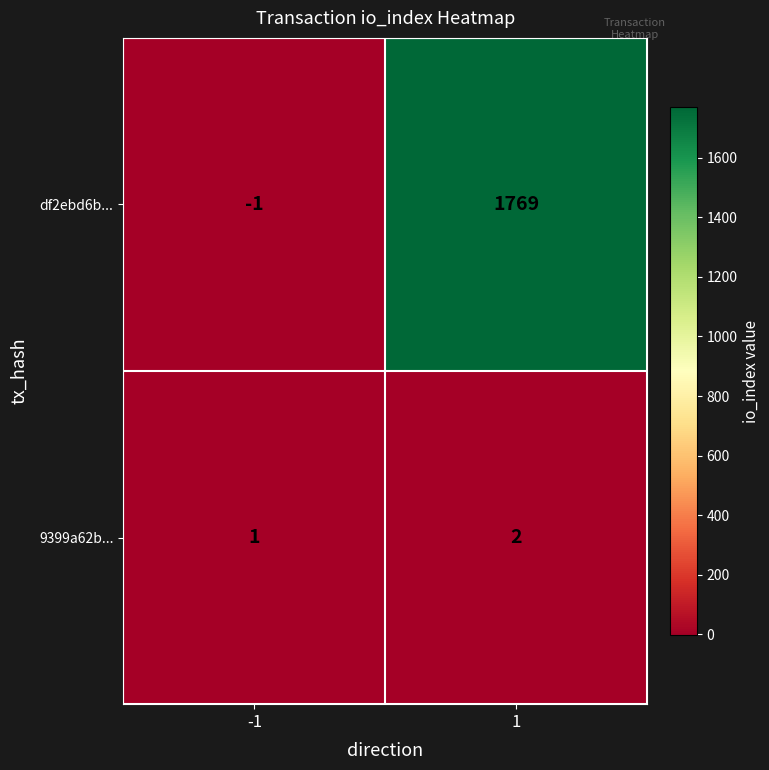

Which series has the largest range (max minus min)?

df2ebd6b...